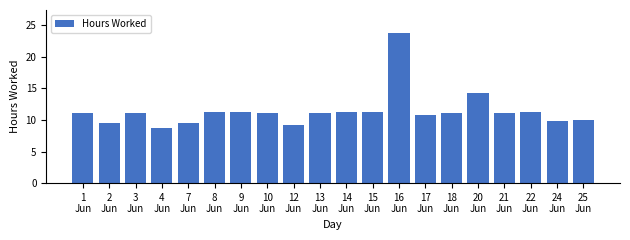

What is the smallest value displayed?

8.7